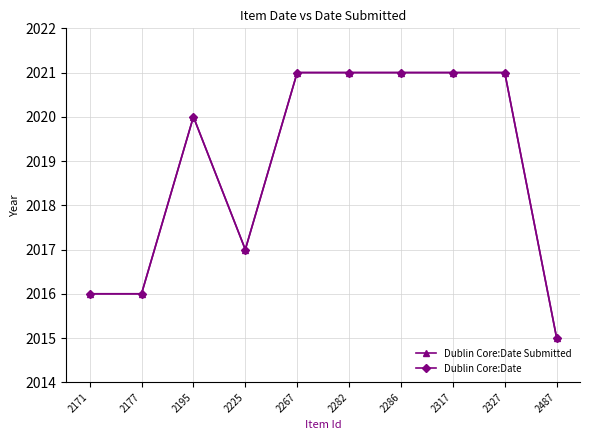

True or false: Dublin Core:Date and Dublin Core:Date Submitted cross at least once.

False